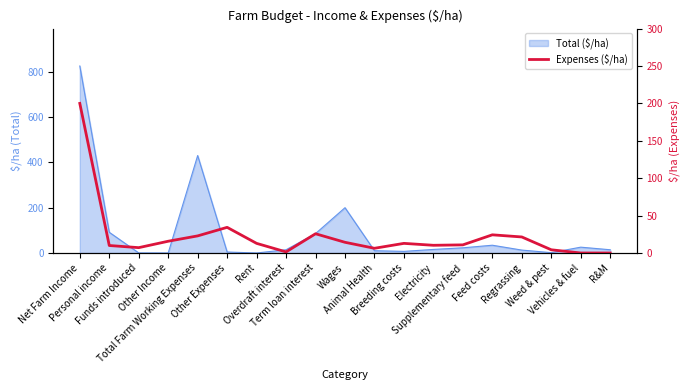

Count the number of categories in the chart.

19